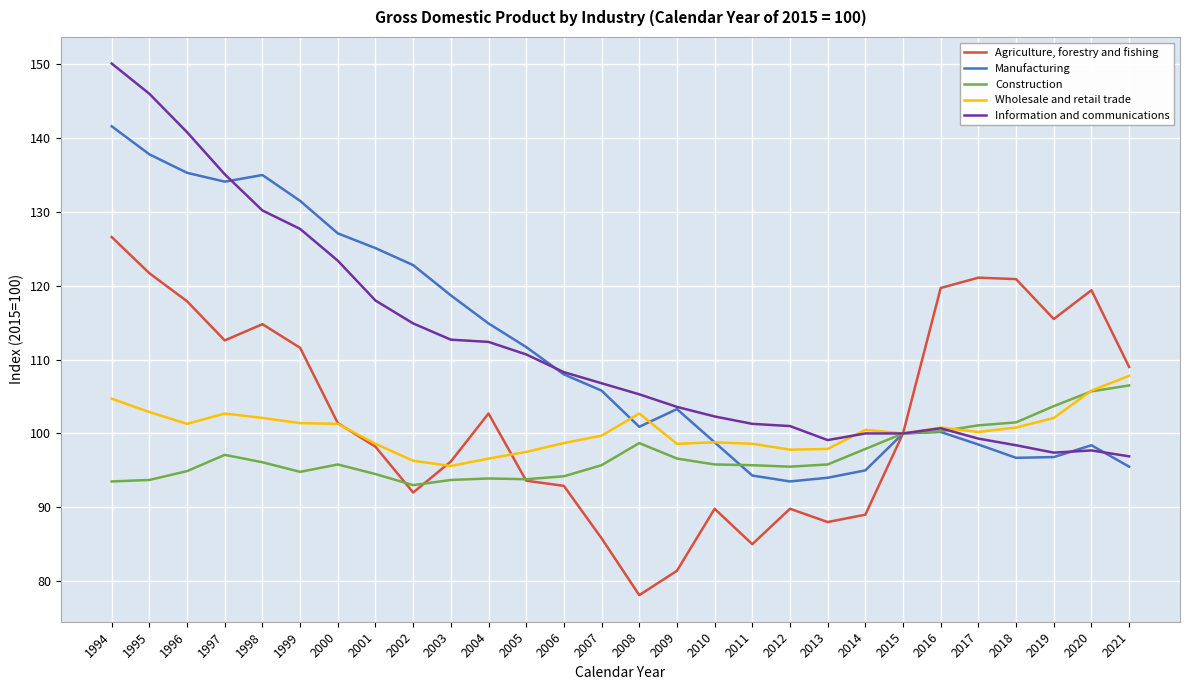

What value does the Manufacturing series have at 1999?

131.5